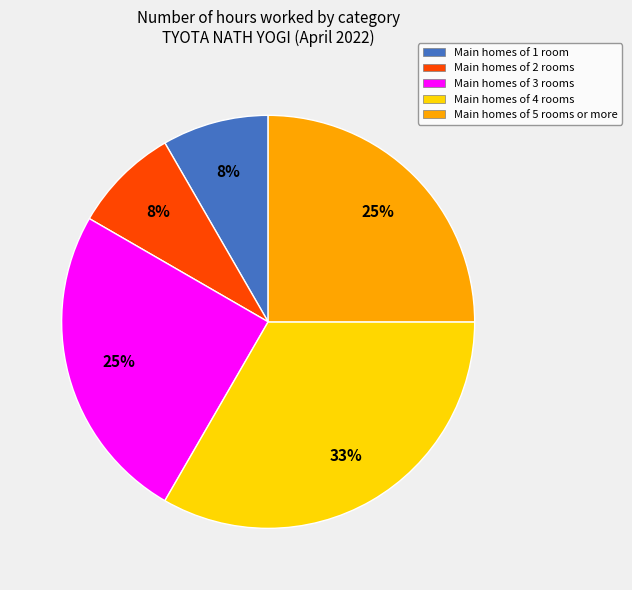

Which category has the biggest portion of the pie?

Main homes of 4 rooms